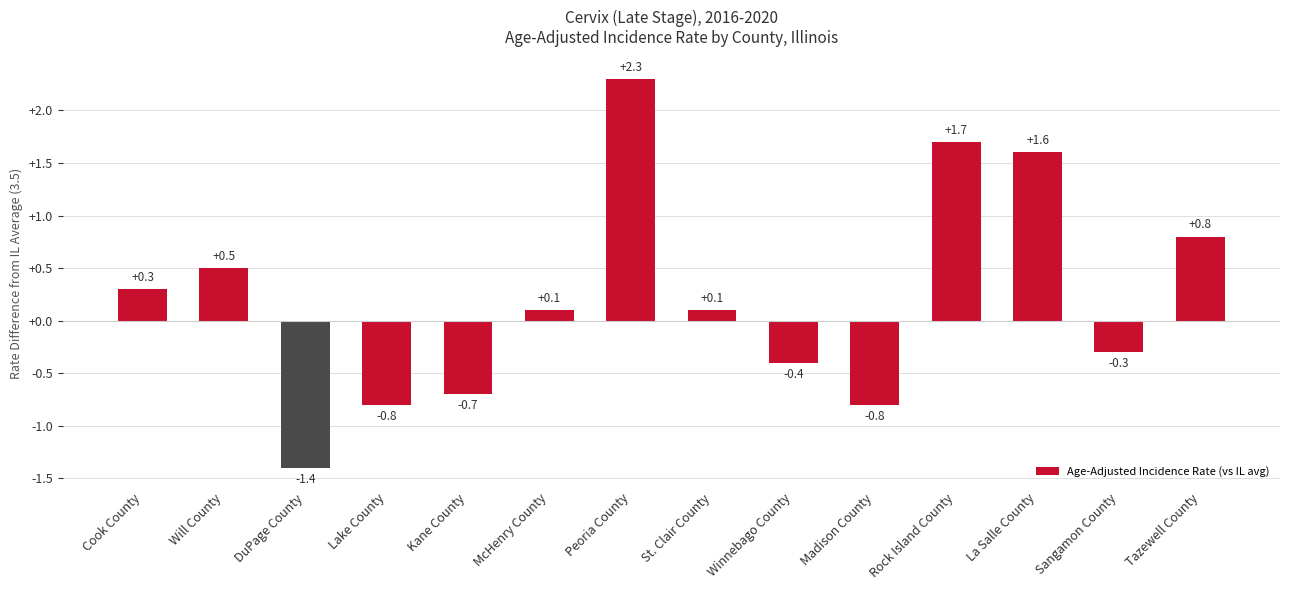

Reading left to right, what are all the values shown in this chart?

0.3	0.5	-1.4	-0.8	-0.7	0.1	2.3	0.1	-0.4	-0.8	1.7	1.6	-0.3	0.8